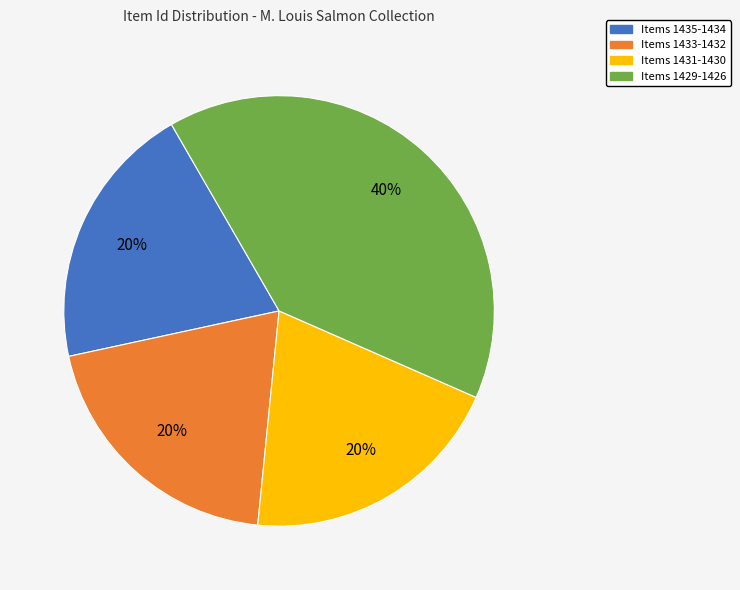

Is there any slice that represents more than half of the pie?

No